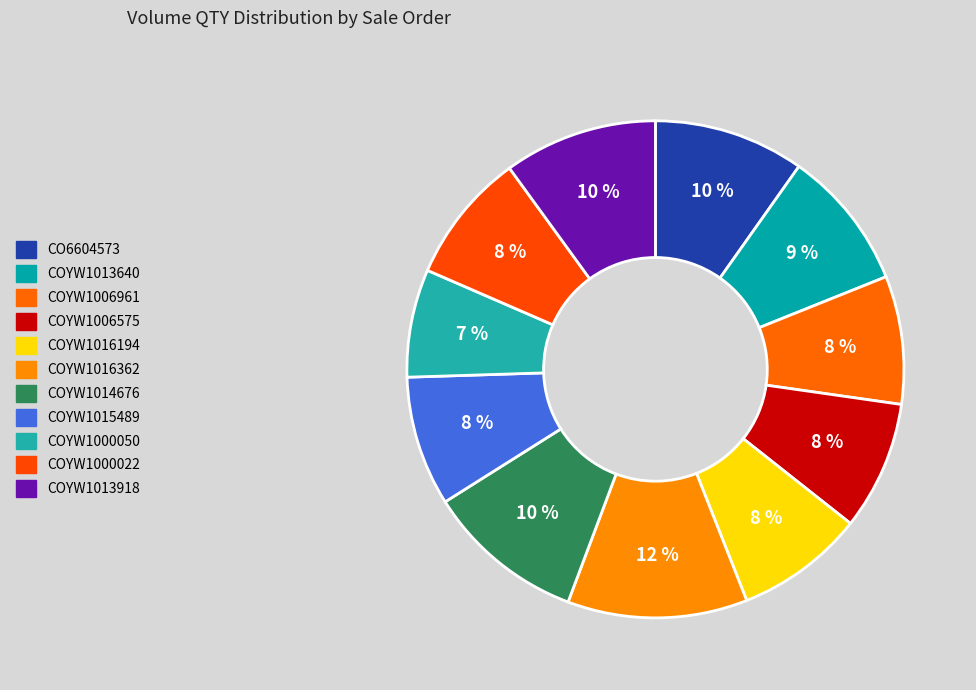

What is the change in value from CO6604573 to COYW1013918?

+0.1